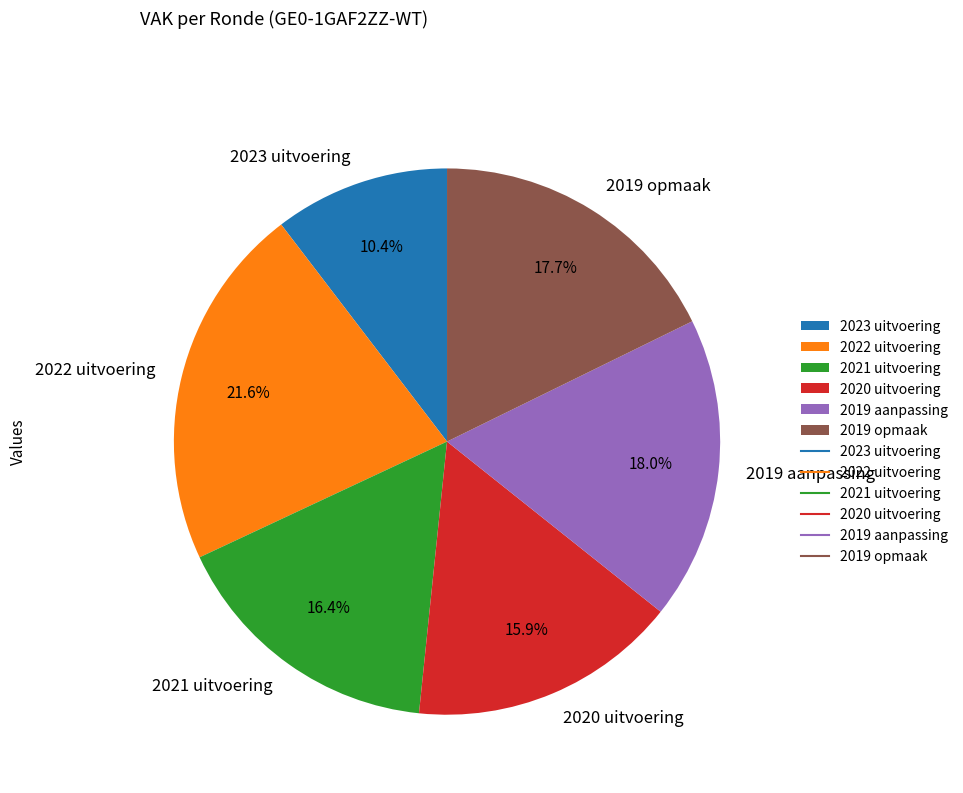

Which category has the smallest portion of the pie?

2023 uitvoering